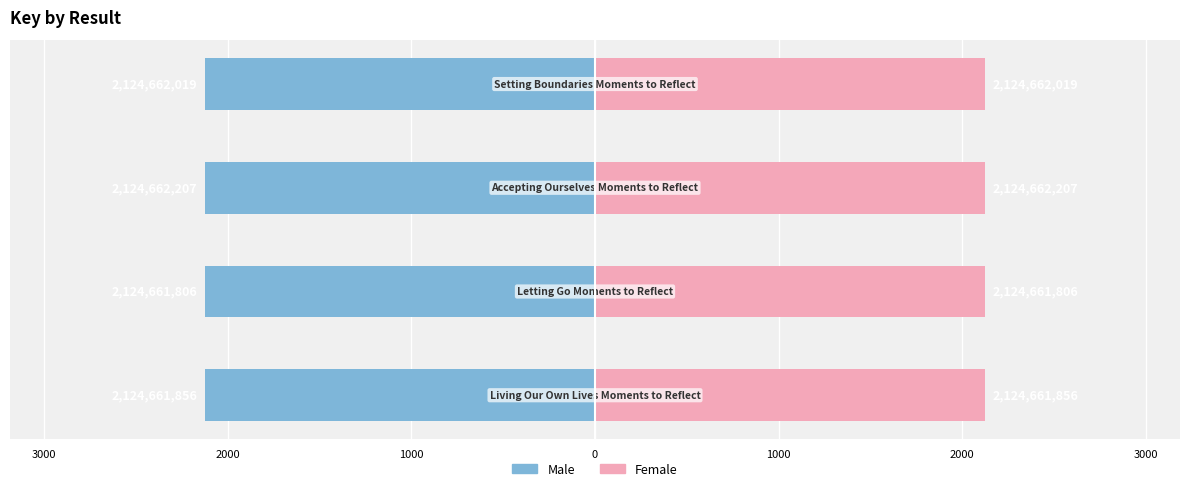

Reading right to left, list all the values displayed in this chart.

Key (Left): -2124.7	-2124.7	-2124.7	-2124.7
Key (Right): 2124.7	2124.7	2124.7	2124.7